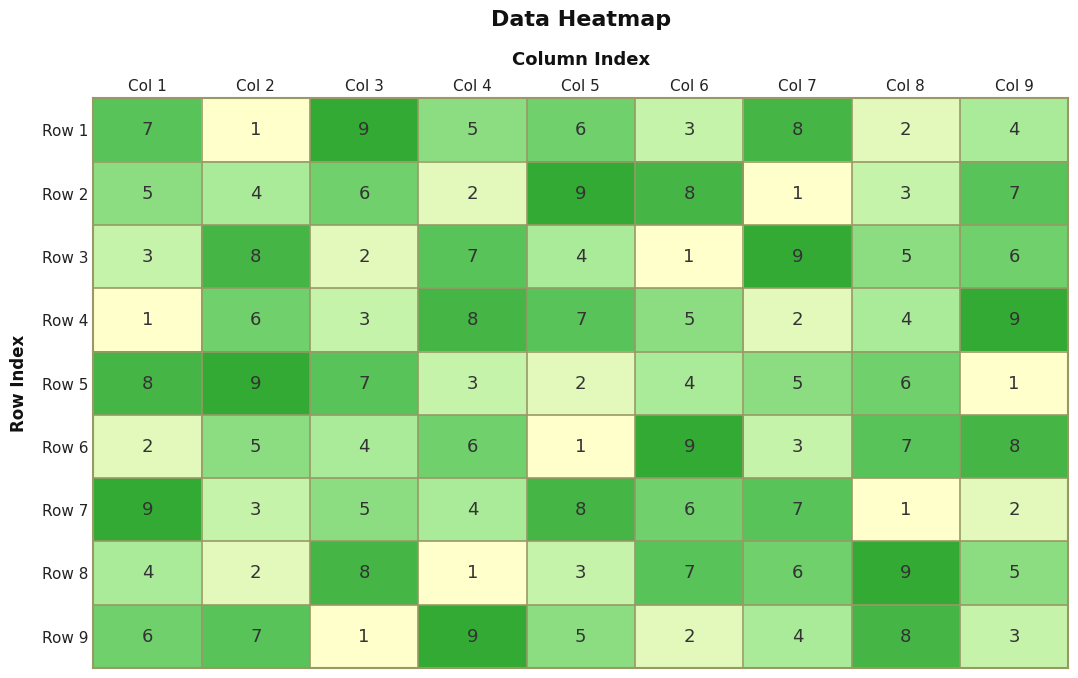

What is the sum of the Row 3 values at Col 2 and Col 6?

9